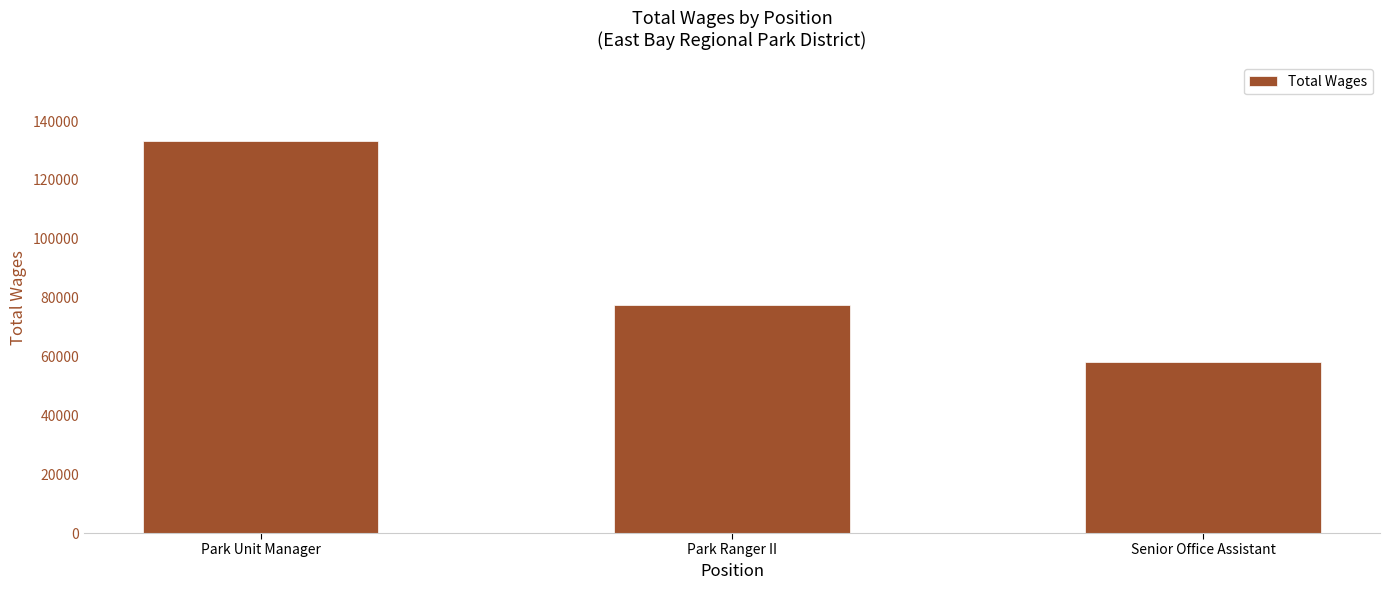

True or false: the data shows 48732 at Park Unit Manager.

False